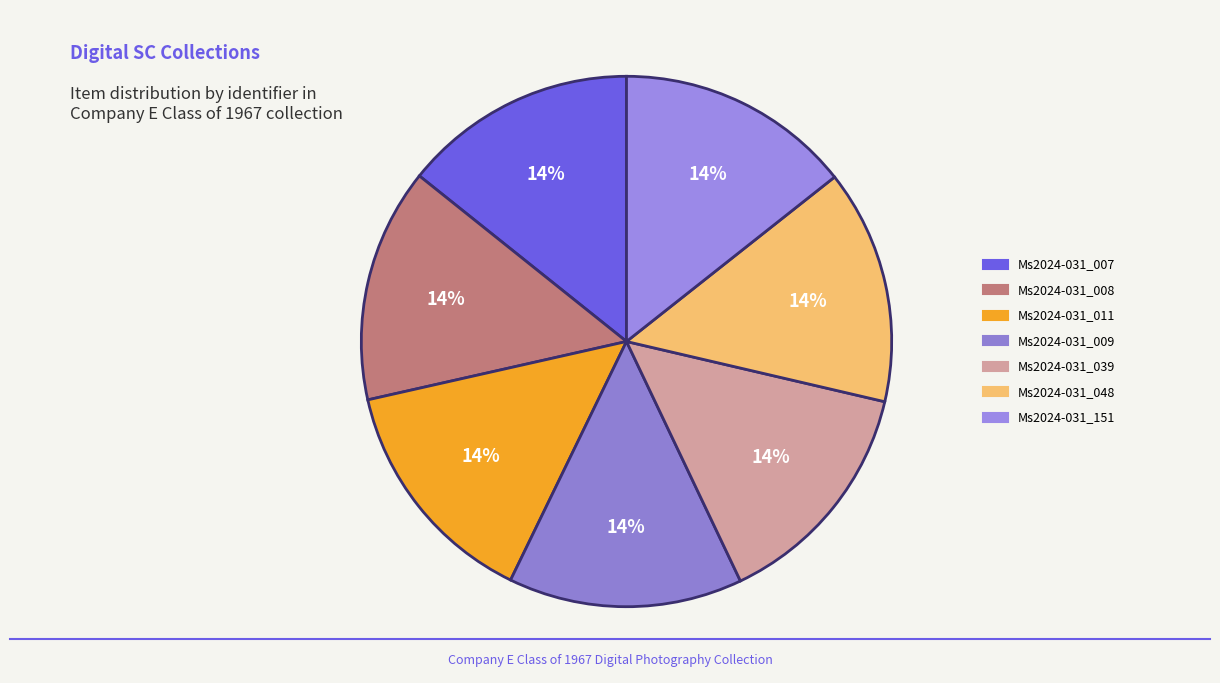

Is there a majority slice in this chart?

No